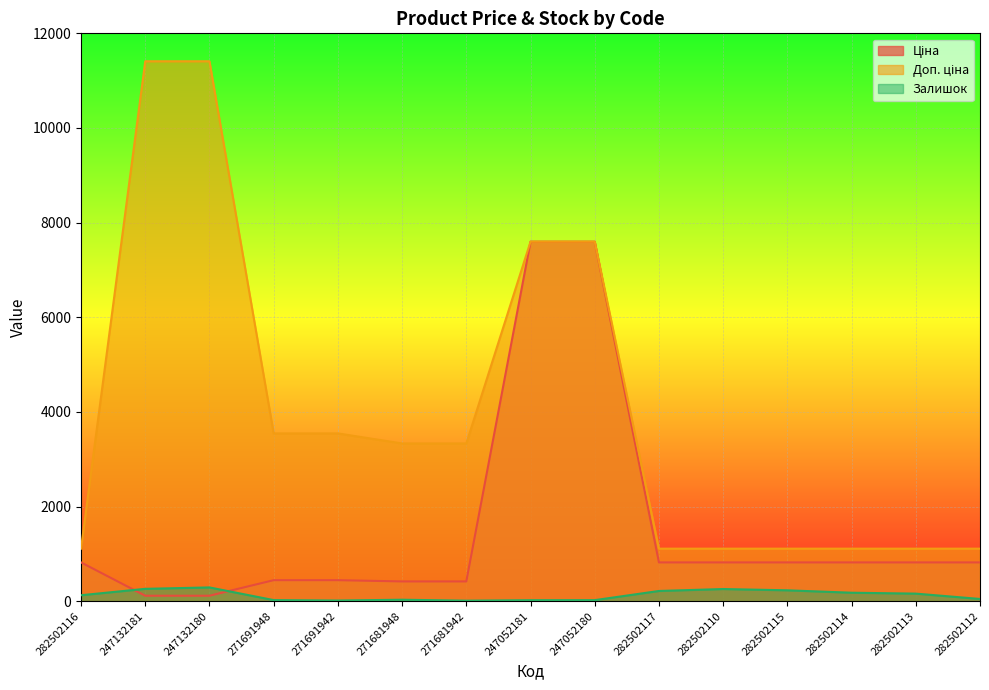

Reading left to right, extract all data points from this chart.

Ціна: 818.5	114.1	114.1	443.1	443.1	416.6	416.6	7596.5	7596.5	818.5	818.5	818.5	818.5	818.5	818.5
Доп. ціна: 1109.2	11410.0	11410.0	3545.0	3545.0	3332.5	3332.5	7596.5	7596.5	1109.2	1109.2	1109.2	1109.2	1109.2	1109.2
Залишок: 125.0	260.0	290.0	22.0	13.0	30.0	10.0	20.0	21.0	215.0	256.0	229.0	178.0	159.0	46.0